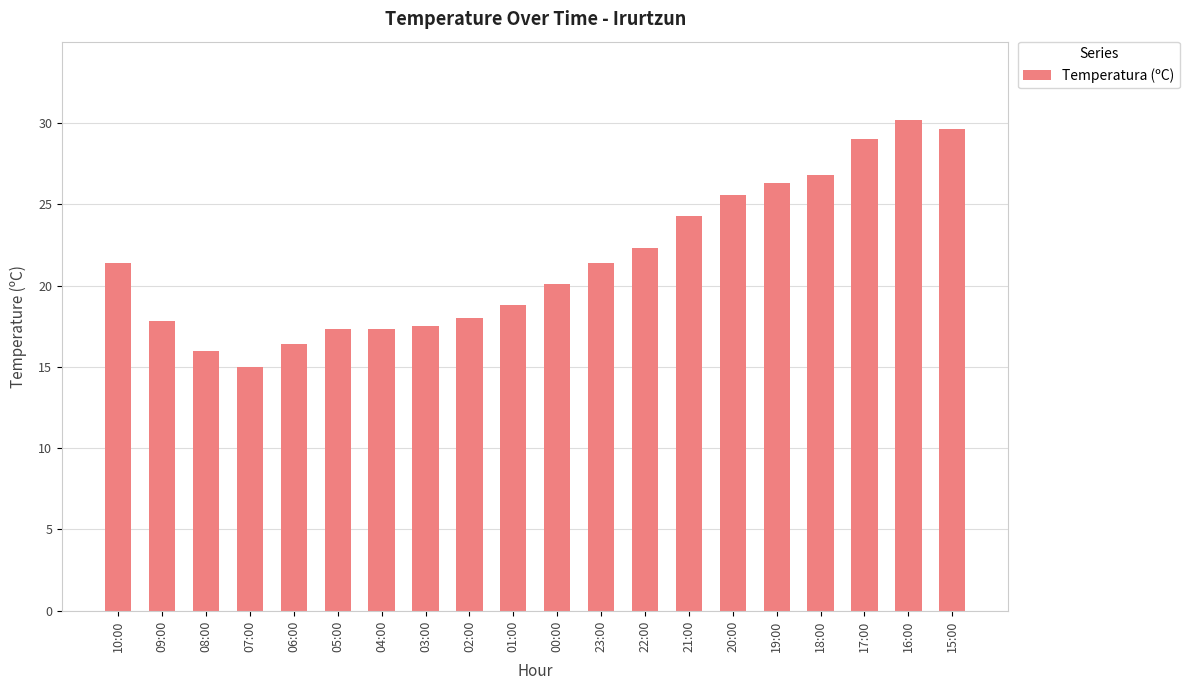

What is the value of the 1st bar from the left?

21.4